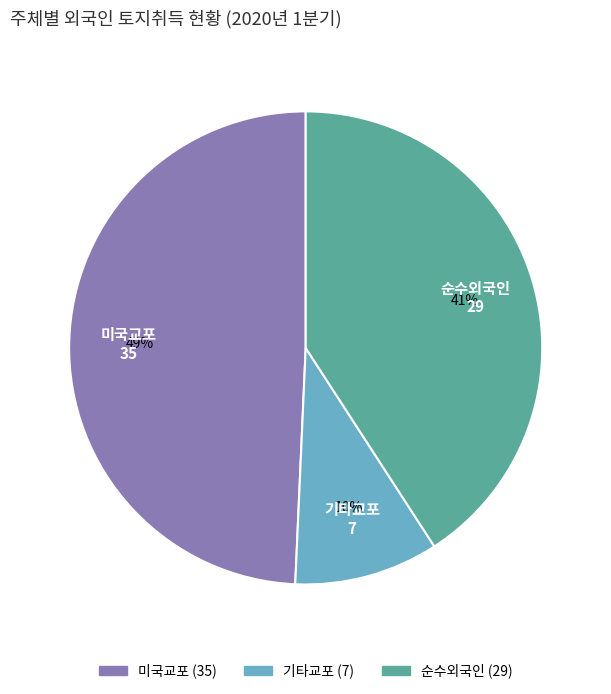

Does 기타교포 account for over 50% of the chart?

No